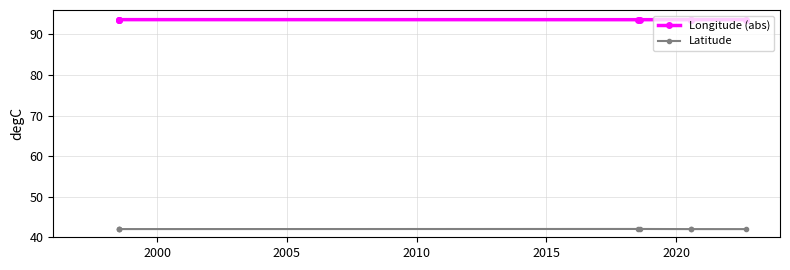

At how many categories does at least one series exceed 79?

8